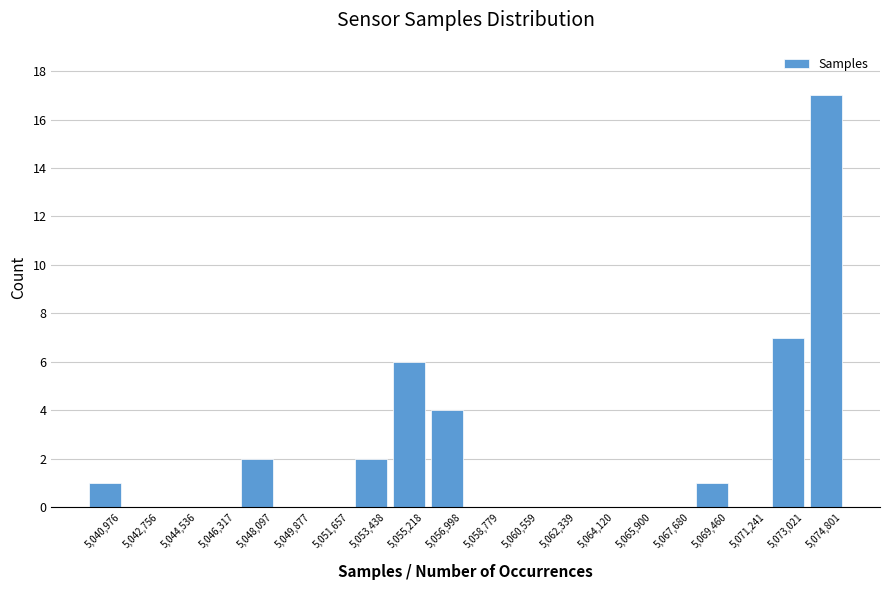

Reading left to right, transcribe all the data shown in this chart.

5,040,976=1	5,042,756=0	5,044,536=0	5,046,317=0	5,048,097=2	5,049,877=0	5,051,657=0	5,053,438=2	5,055,218=6	5,056,998=4	5,058,779=0	5,060,559=0	5,062,339=0	5,064,120=0	5,065,900=0	5,067,680=0	5,069,460=1	5,071,241=0	5,073,021=7	5,074,801=17